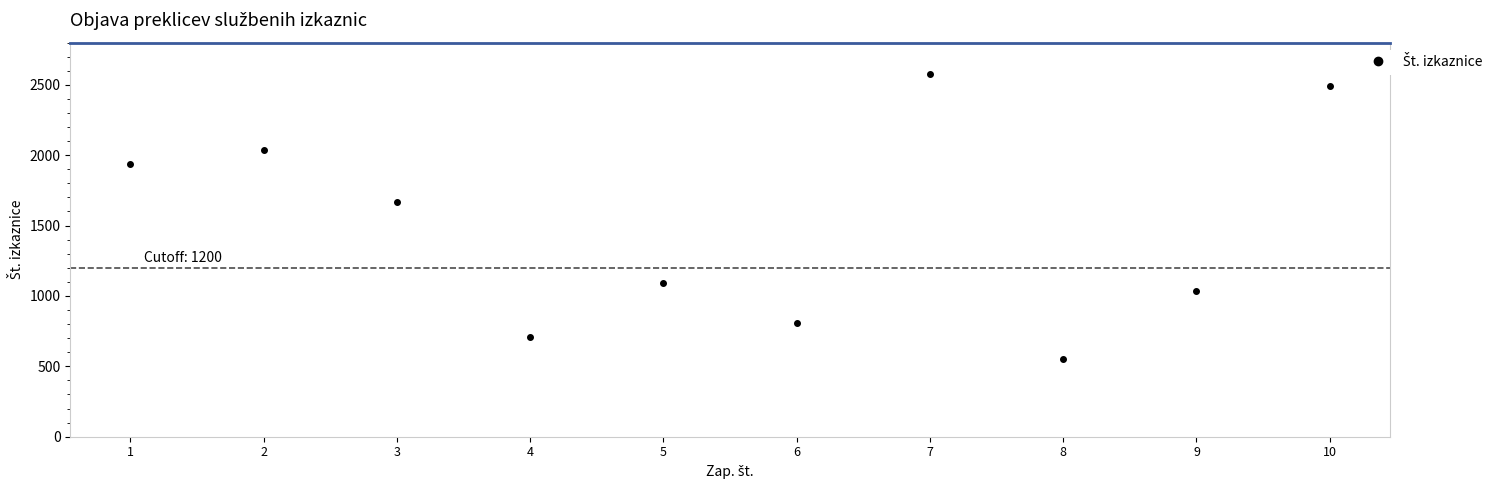

Reading left to right, what are all the values shown in this chart?

1939	2035	1668	705	1090	811	2577	549	1032	2493